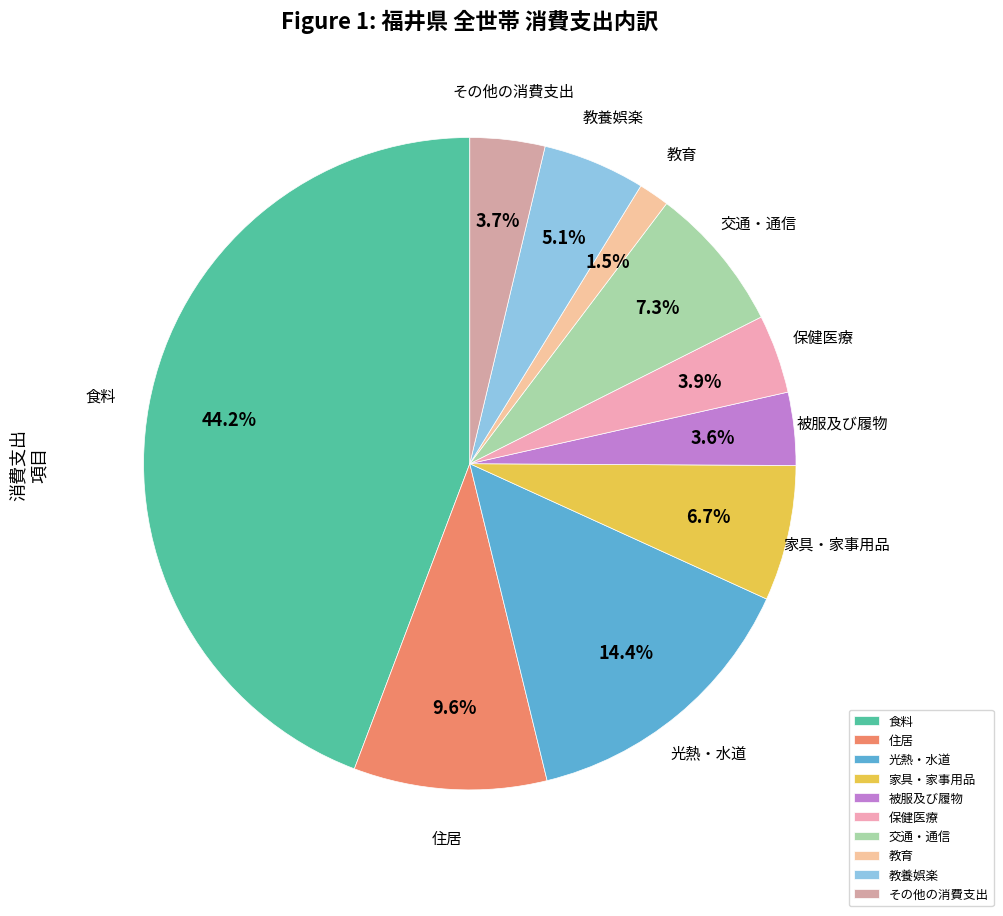

What is the largest slice in the pie chart?

食料